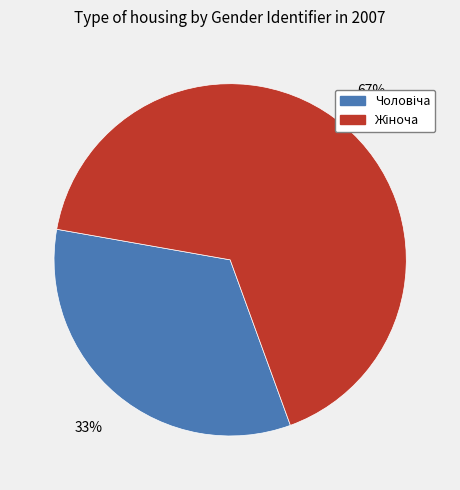

Is there any slice that represents more than half of the pie?

Yes